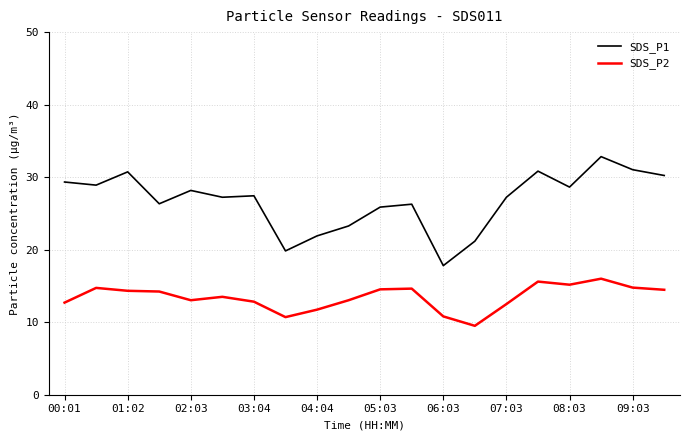

True or false: SDS_P2 and SDS_P1 intersect in this chart.

False